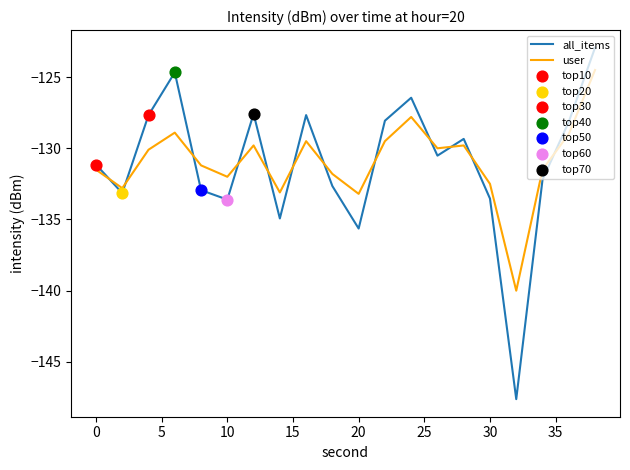

List the series in order of their peak value, lowest first.

user, all_items